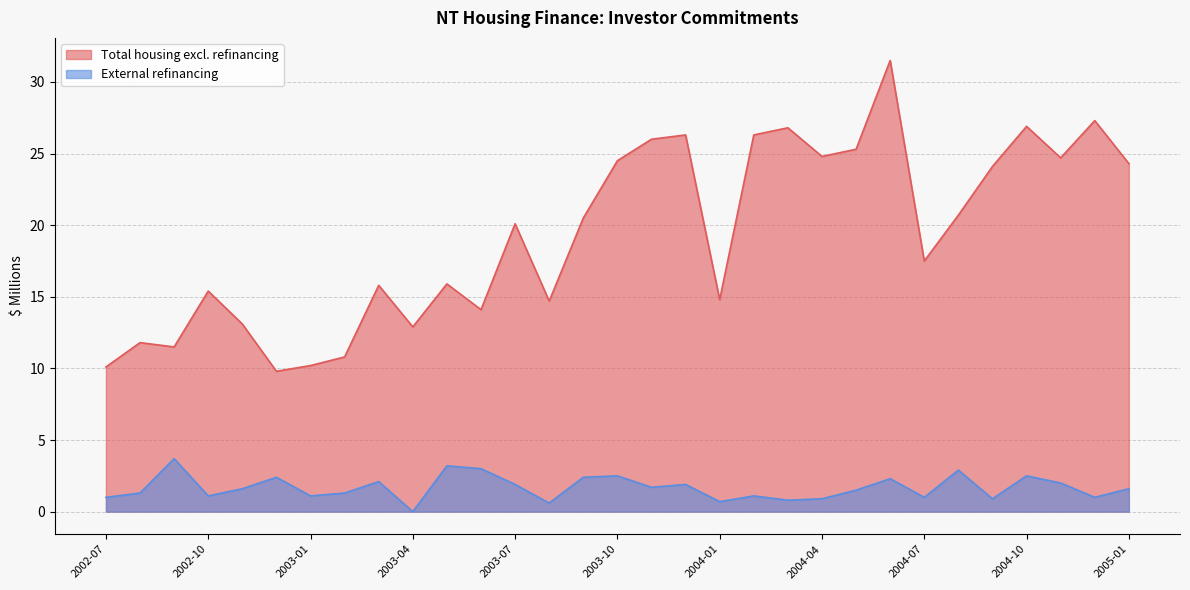

Reading right to left, list all the values displayed in this chart.

Total housing excl. refinancing: 24.3	27.3	24.7	26.9	24.1	20.7	17.5	31.5	25.3	24.8	26.8	26.3	14.8	26.3	26.0	24.5	20.5	14.7	20.1	14.1	15.9	12.9	15.8	10.8	10.2	9.8	13.1	15.4	11.5	11.8	10.1
External refinancing: 1.6	1.0	2.0	2.5	0.9	2.9	1.0	2.3	1.5	0.9	0.8	1.1	0.7	1.9	1.7	2.5	2.4	0.6	1.9	3.0	3.2	0.0	2.1	1.3	1.1	2.4	1.6	1.1	3.7	1.3	1.0